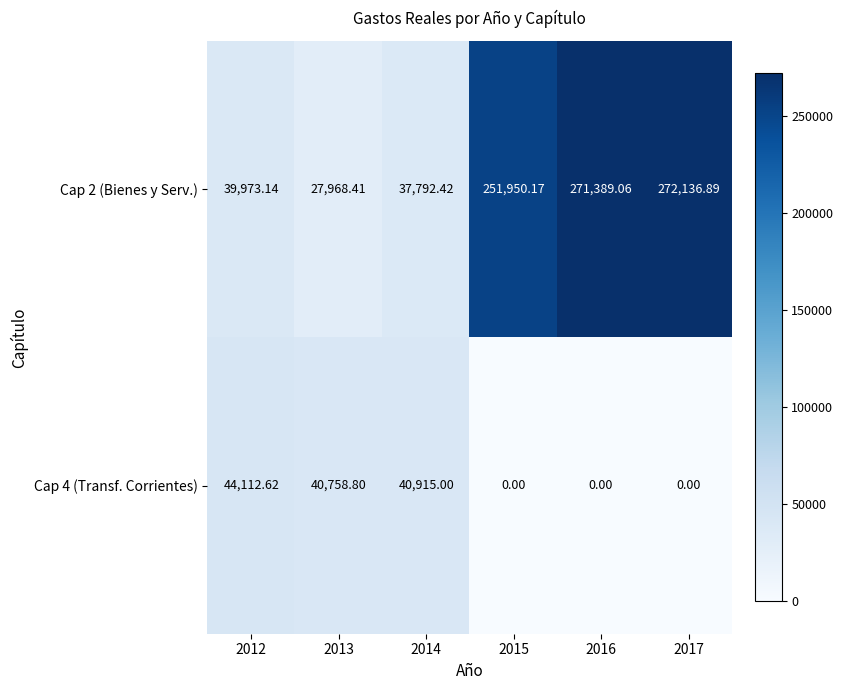

Between 2013 and 2017, which series saw the biggest shift?

Cap 2 (Bienes y Serv.)